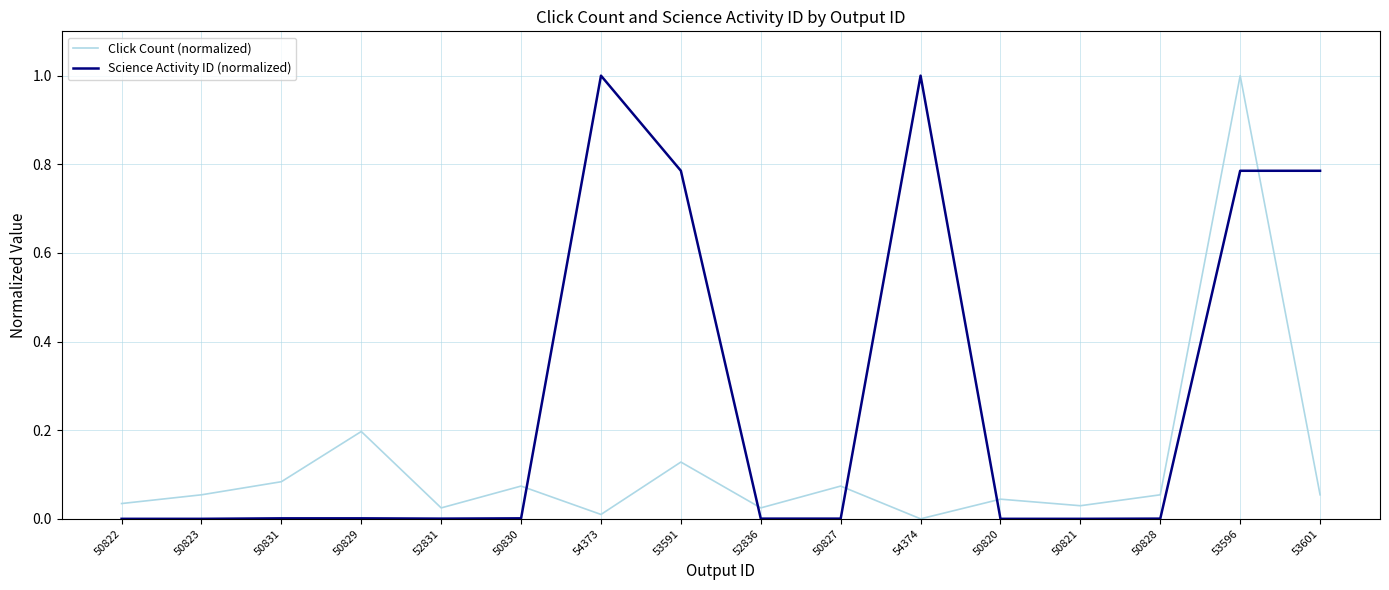

True or false: Science Activity ID (normalized) and Click Count (normalized) cross at least once.

True